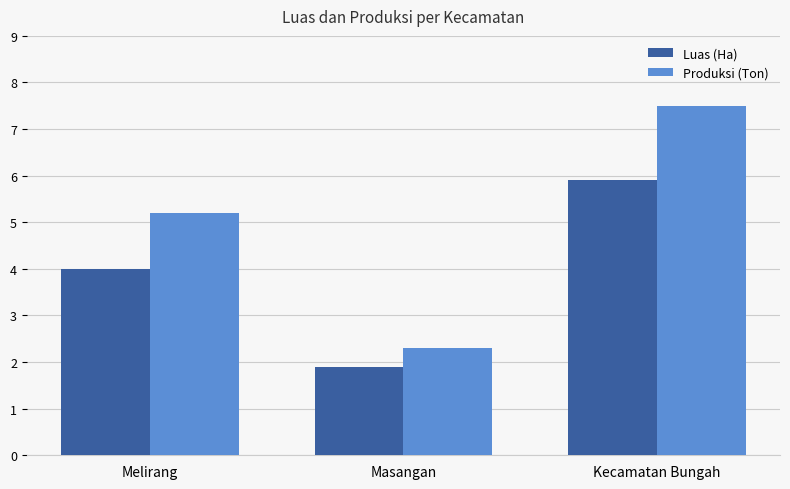

What are all the series names shown in the legend?

Luas (Ha), Produksi (Ton)